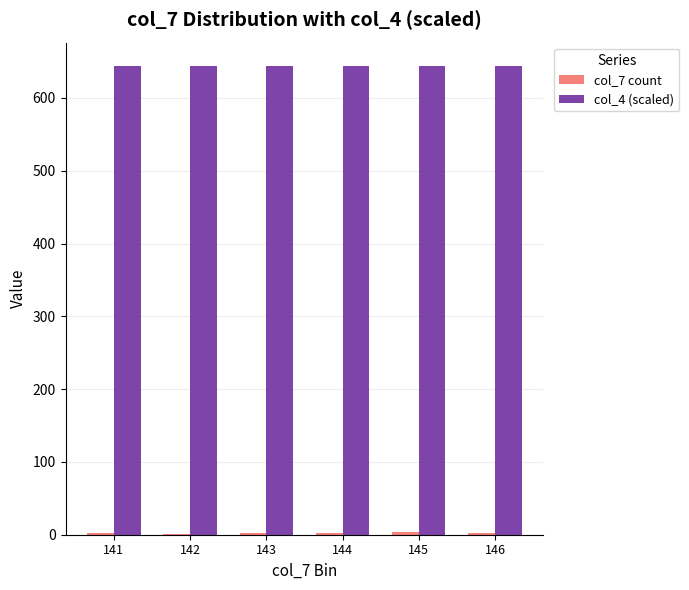

Which series has the largest total across all categories?

col_4 (scaled)